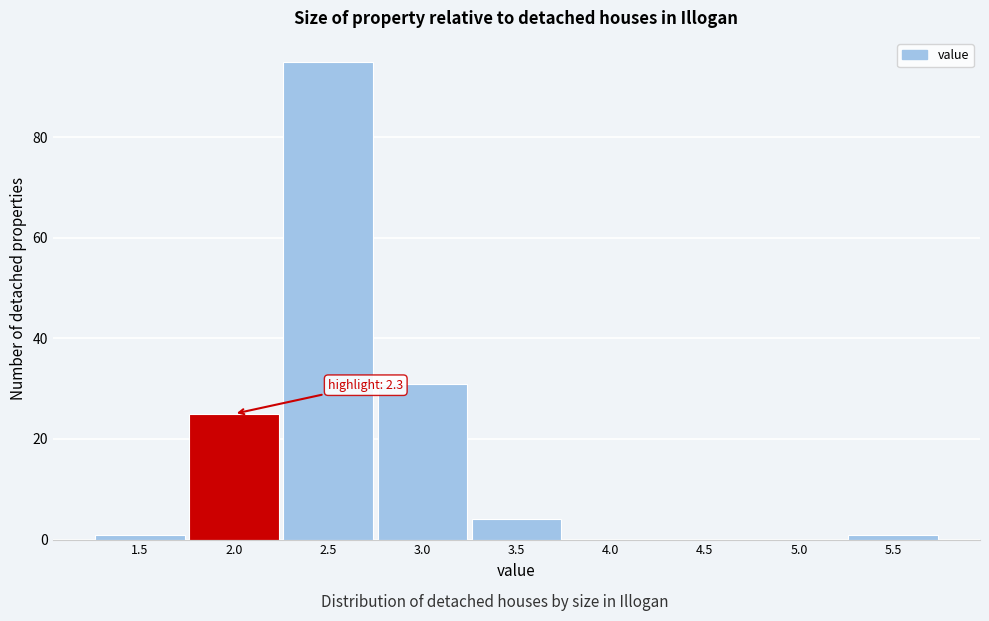

Reading right to left, list all the values displayed in this chart.

5.5=1	5.0=0	4.5=0	4.0=0	3.5=4	3.0=31	2.5=95	2.0=25	1.5=1